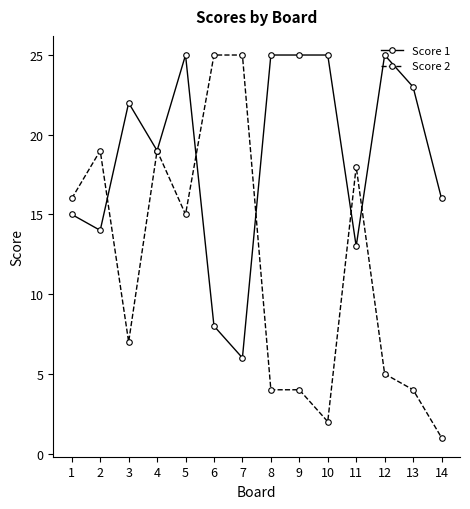

Which series has the largest total across all categories?

Score 1